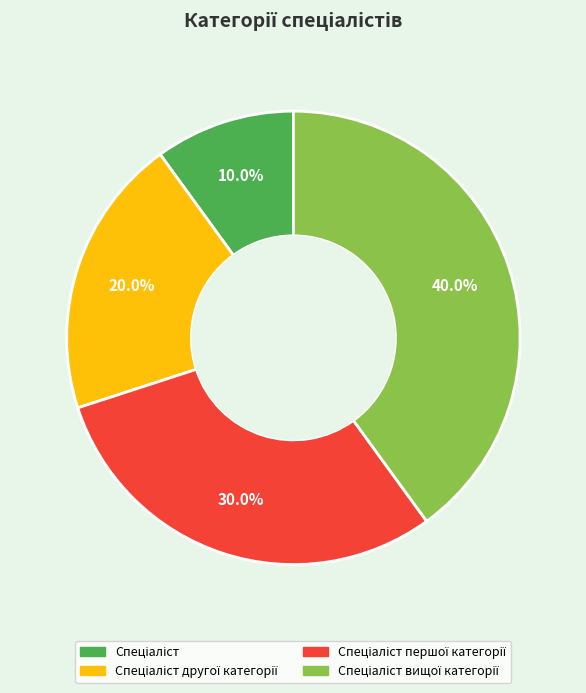

Is there a majority slice in this chart?

No